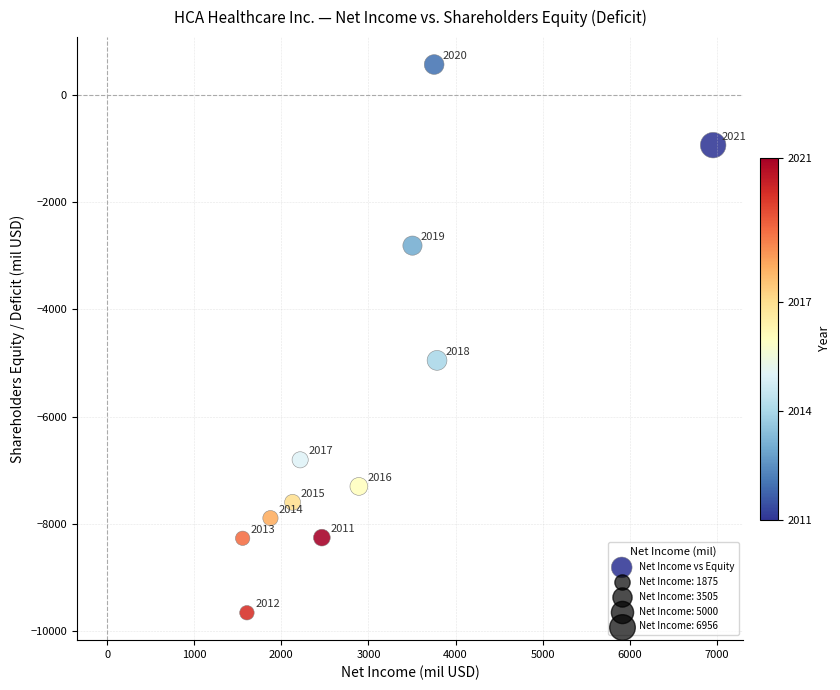

What Y value in the scatter plot is closest to -4544?

-4950